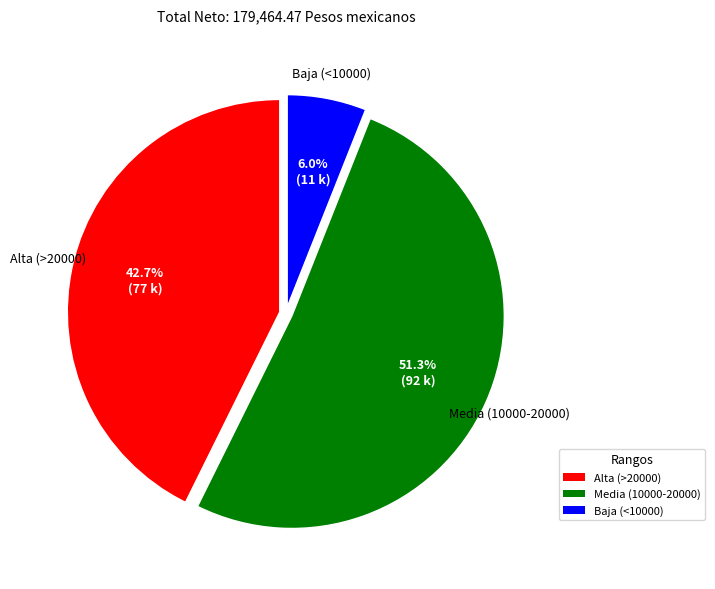

Does any single category account for the majority?

Yes